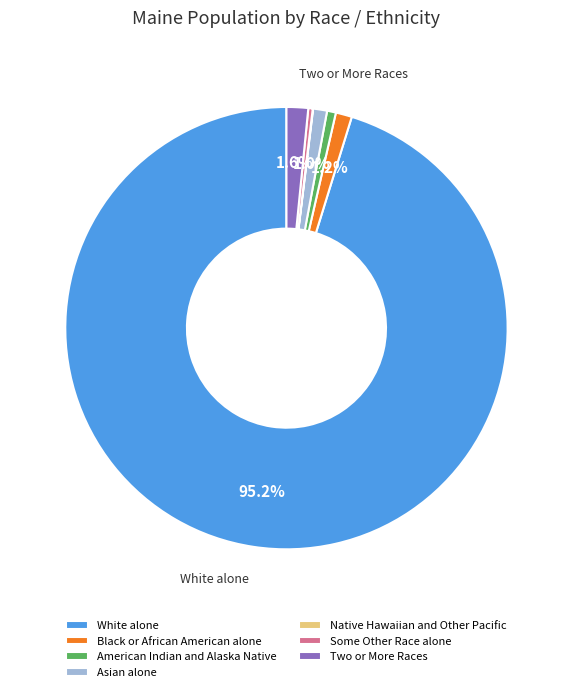

To the nearest percent, what is the average slice percentage?

14%